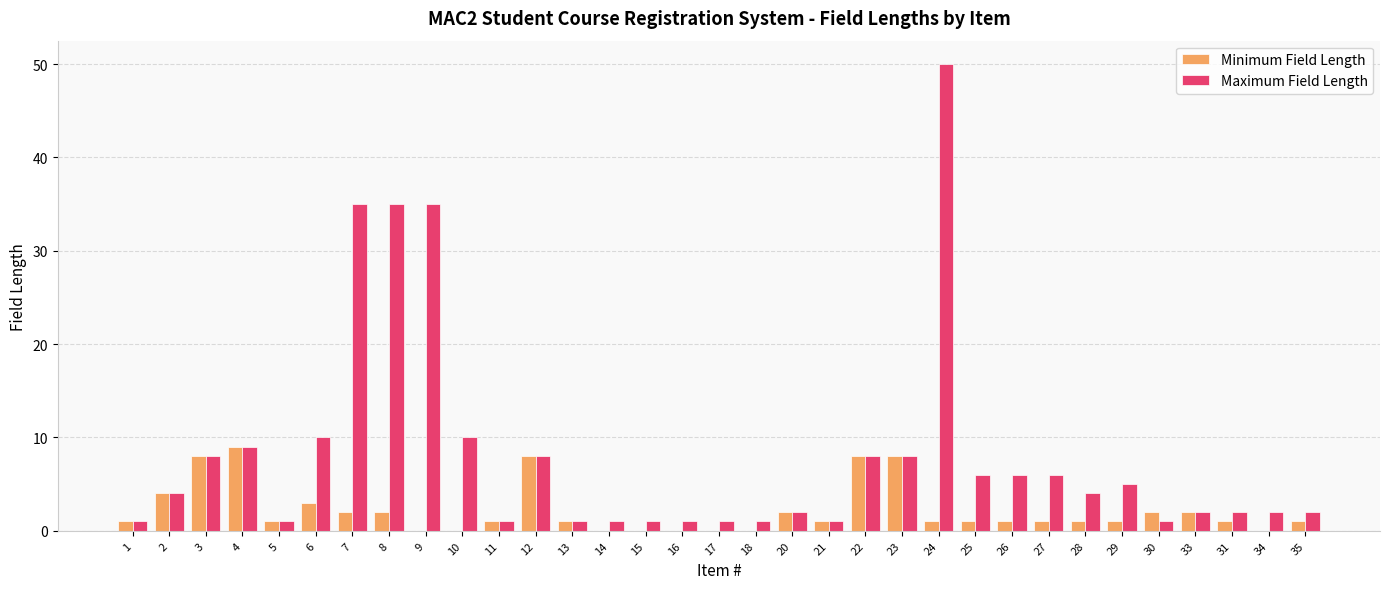

How many groups of bars are there?

33